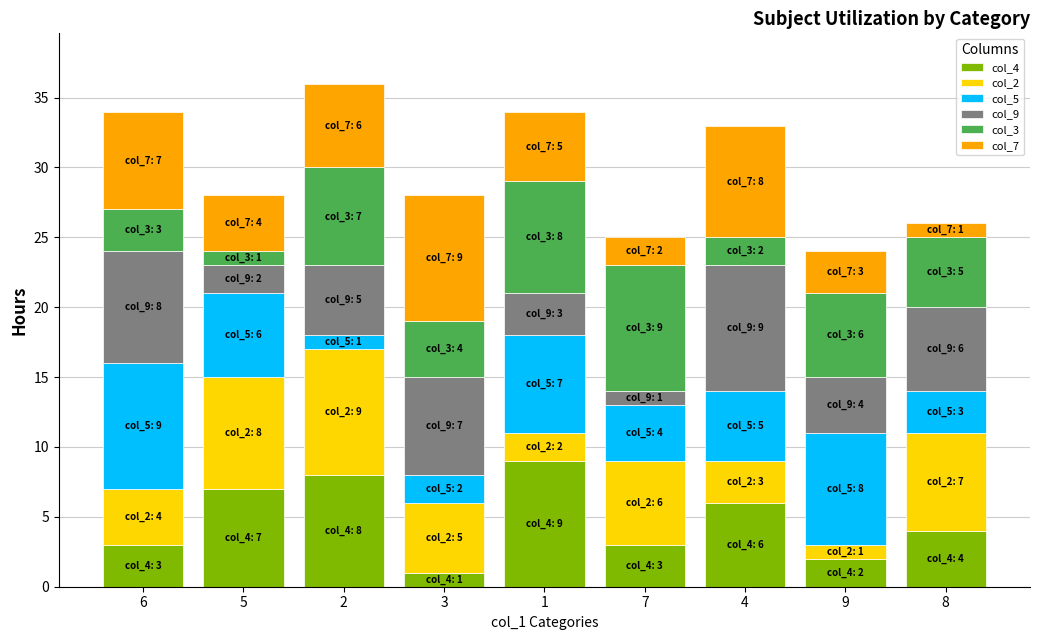

Is it true that col_4 equals 1 at 6?

False